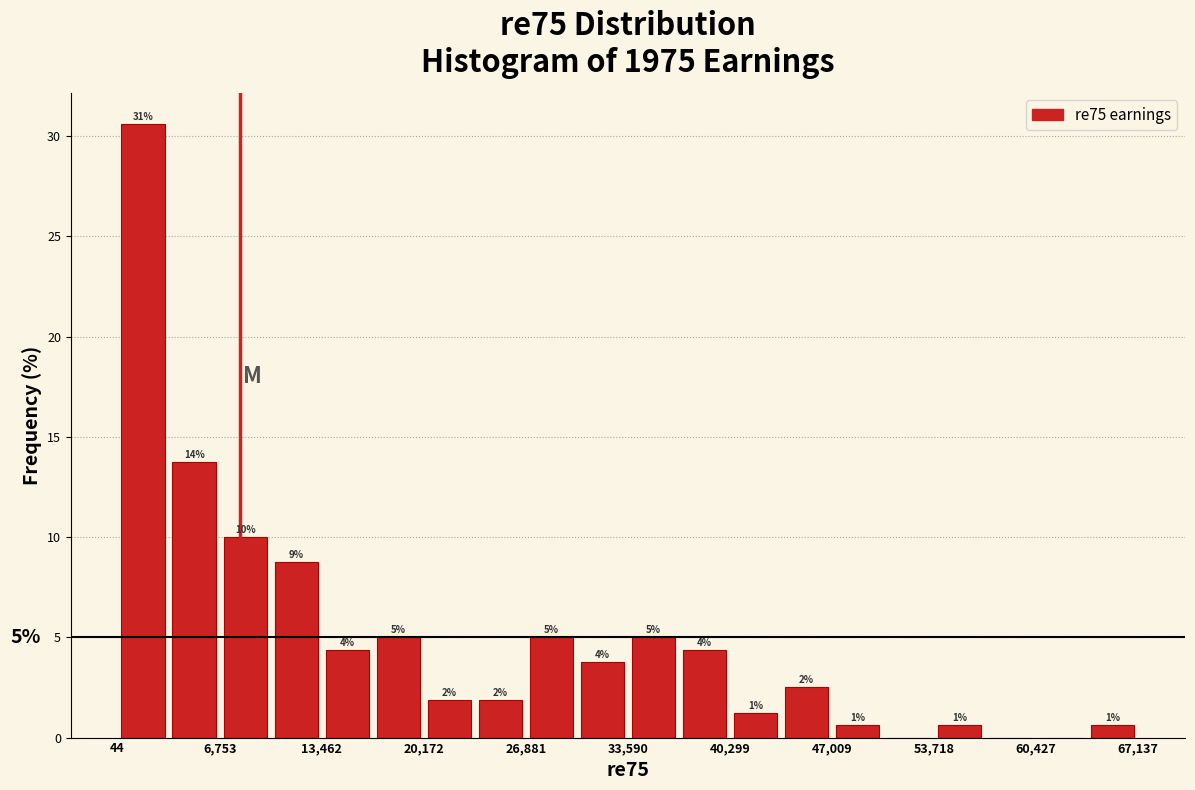

Around what value on the x-axis is the tallest bar? Give the approximate position of its centre, as read against the axis.

2000